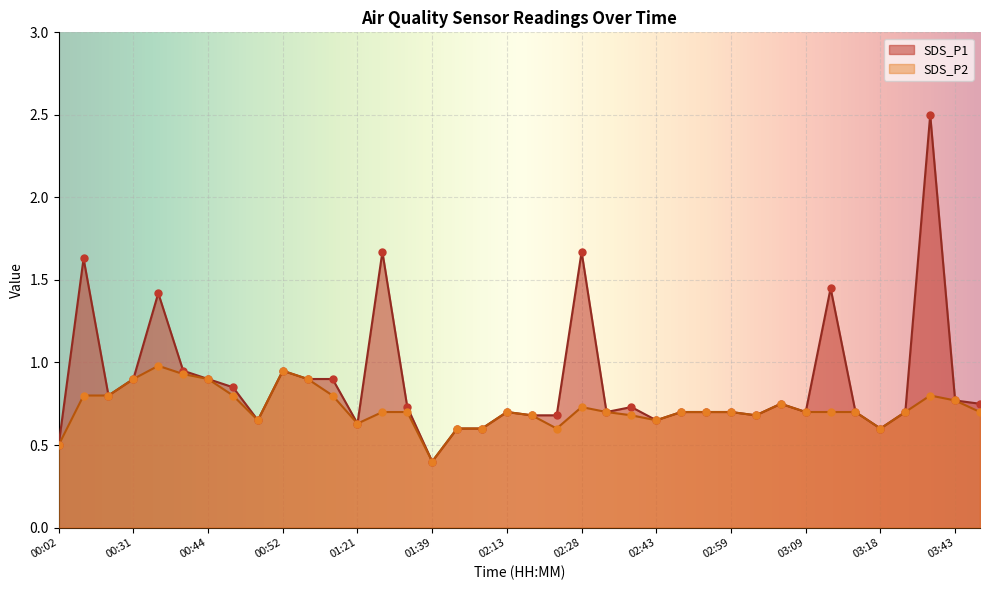

Which series has the widest spread of Y values?

SDS_P1